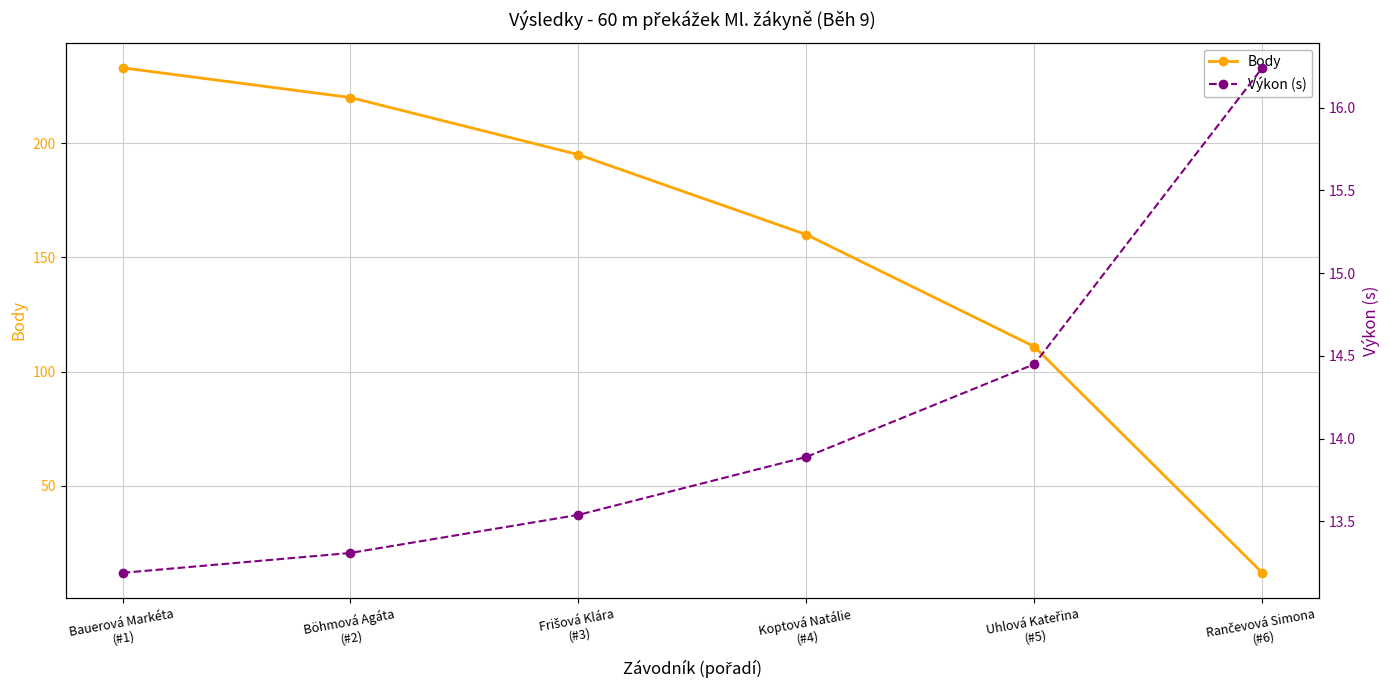

How many times do Body and Výkon (s) cross each other?

1